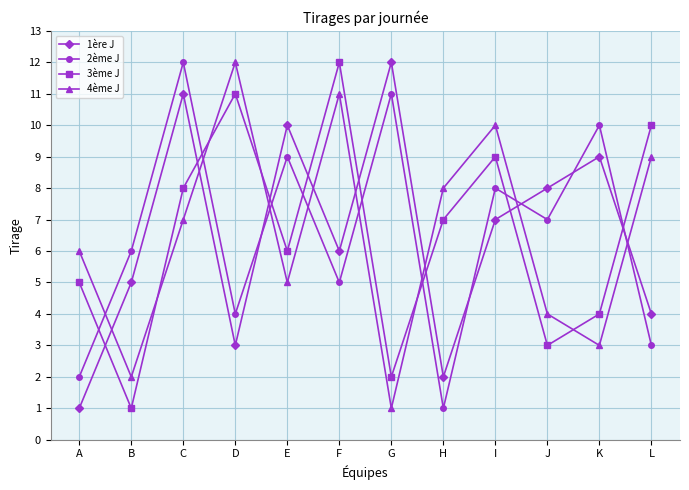

At which label does 1ère J reach its minimum?

A